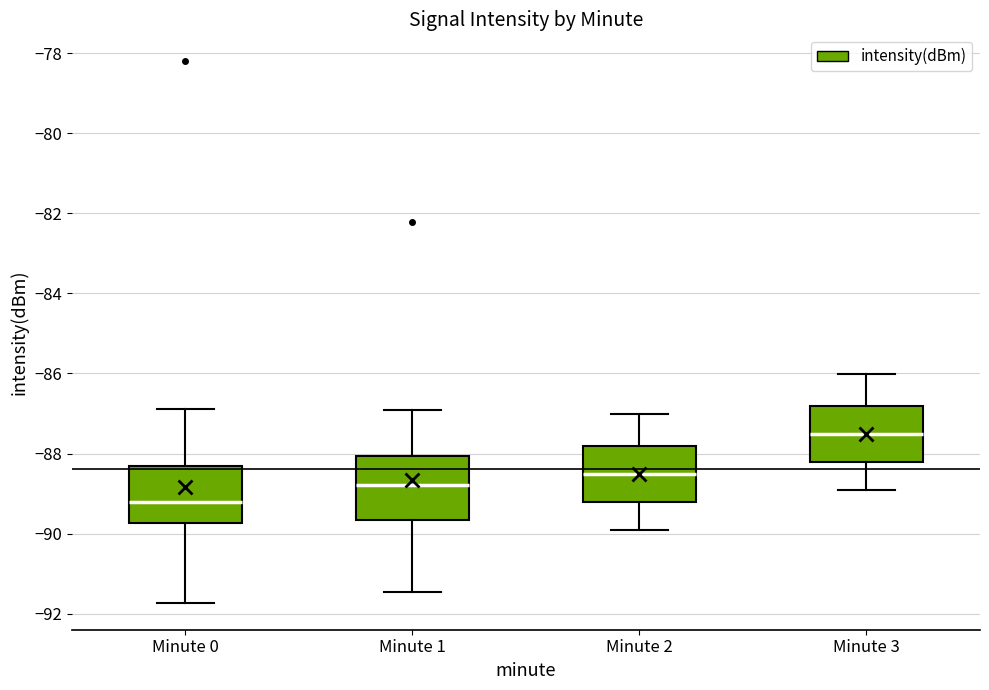

Where does the median line of the box for Minute 3 sit on the y-axis? The values are not printed on the chart, so give them approximately, as read against the axis.

-87.6